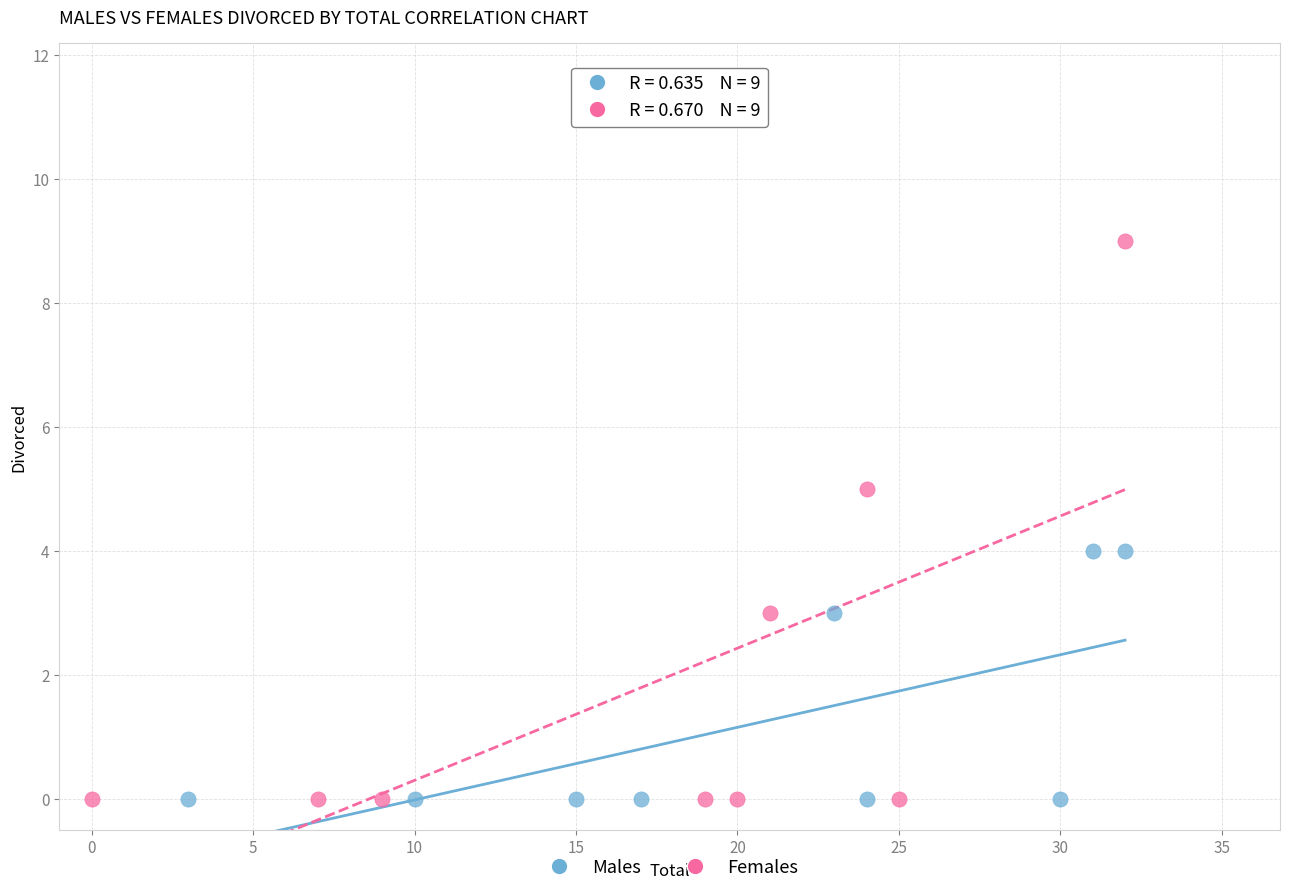

Which series contains the highest Y value?

Females